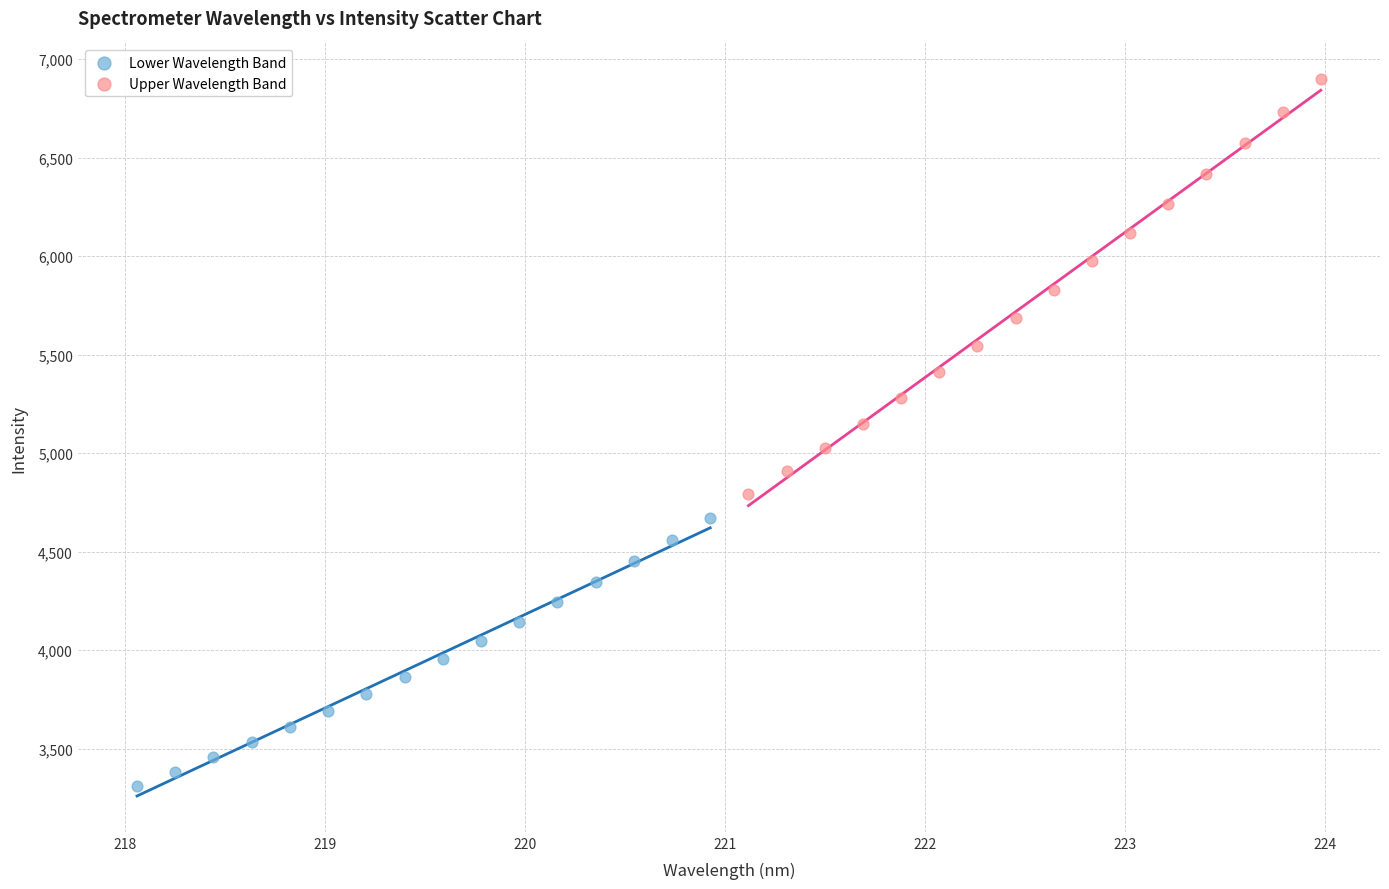

Which series reaches the maximum Y coordinate?

Upper Wavelength Band